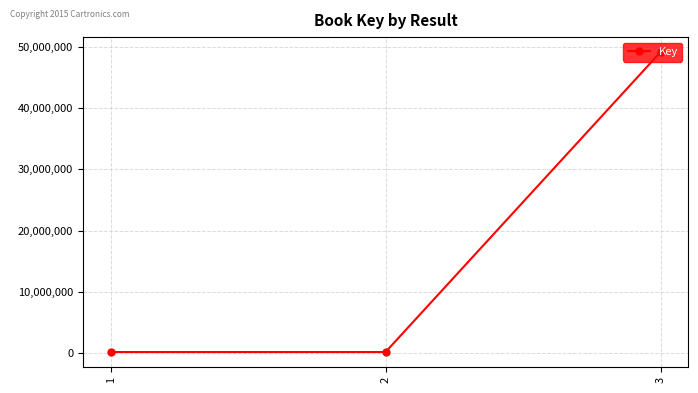

What is the average value?

16496298